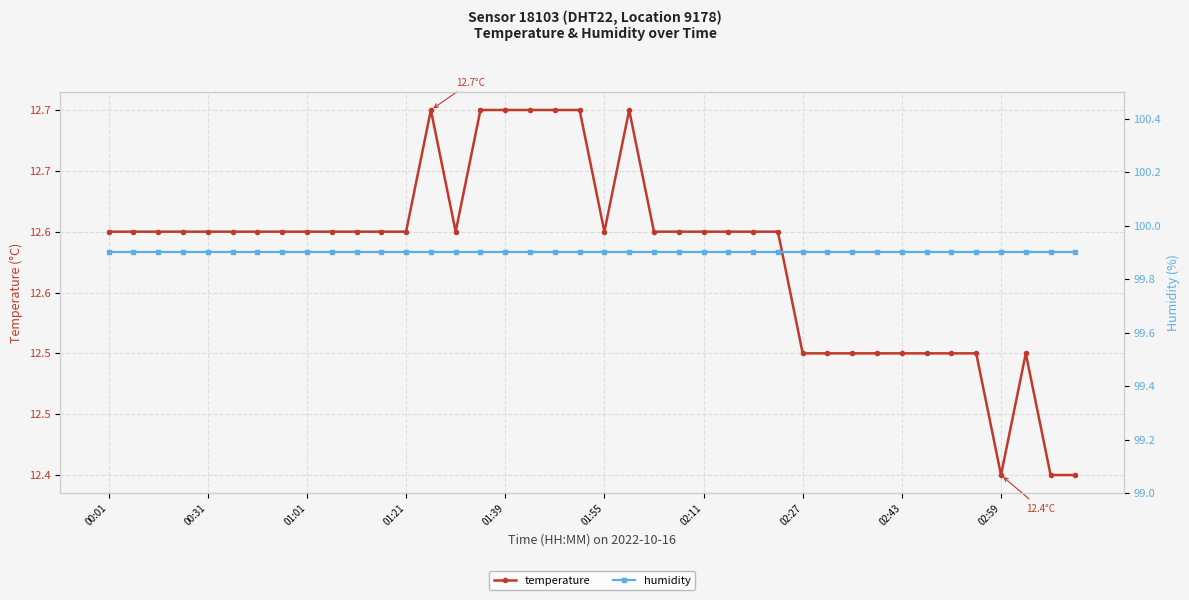

At which label does humidity reach its minimum?

00:01